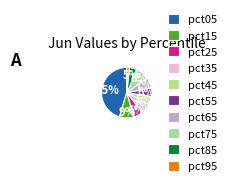

True or false: pct55 accounts for 12% of the total.

False